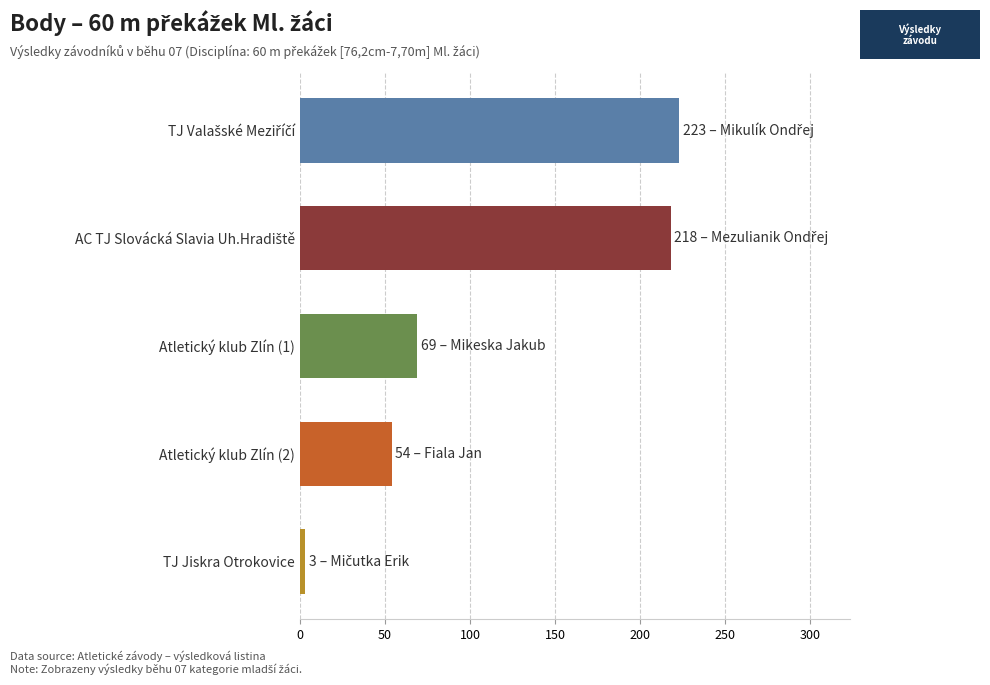

How many bars are there in total?

5